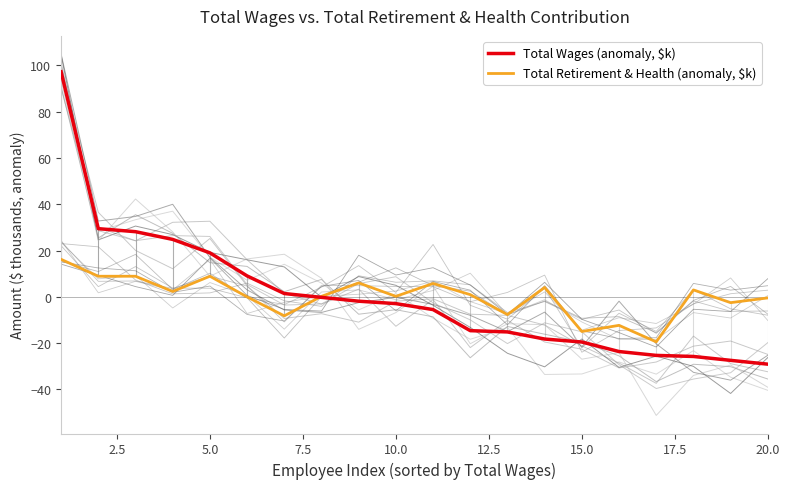

What is the minimum value for Total Wages (anomaly, $k)?

-29.1